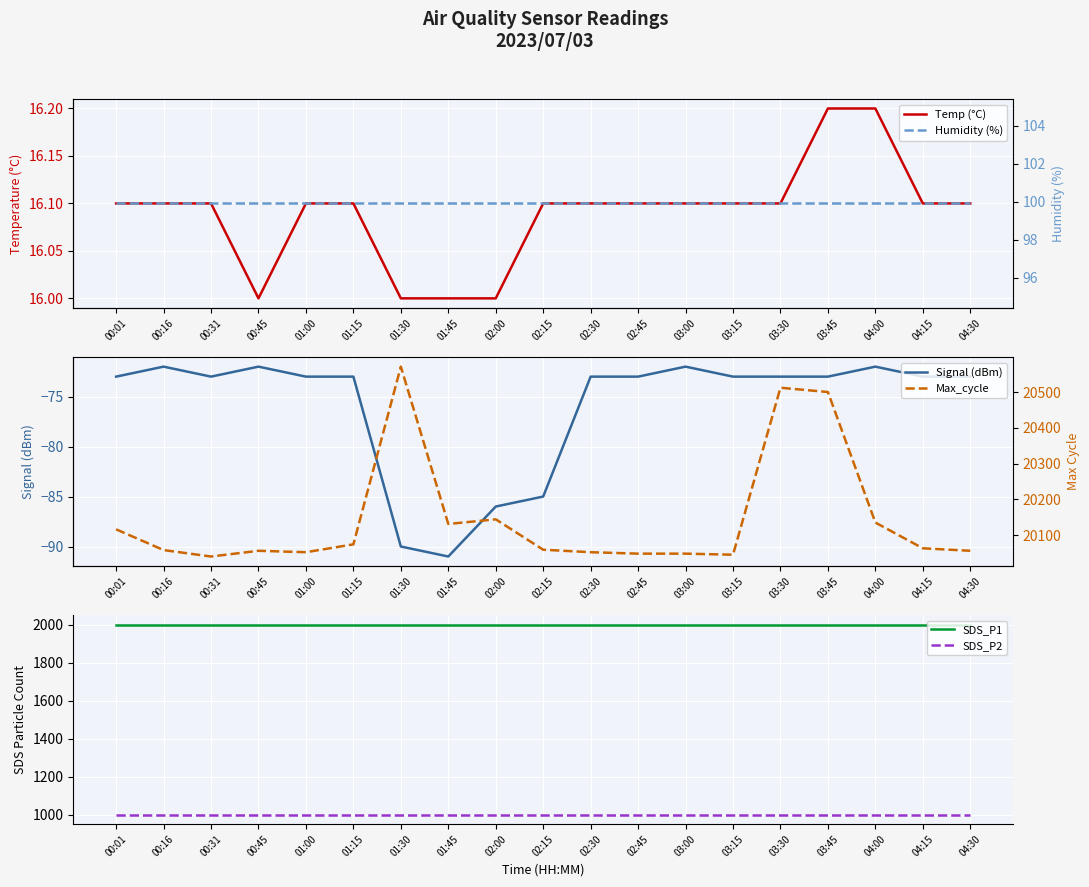

What is the lowest value of the Max_cycle series?

20040.0